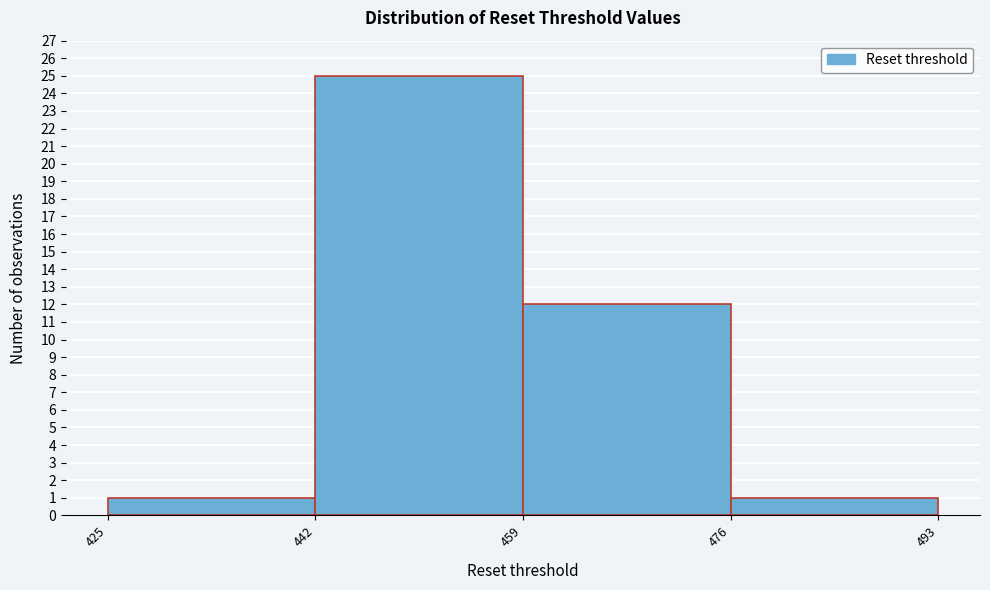

How tall is the bar that spans 459 to 476 on the x-axis? The values are not printed on the chart, so give them approximately, as read against the axis.

12